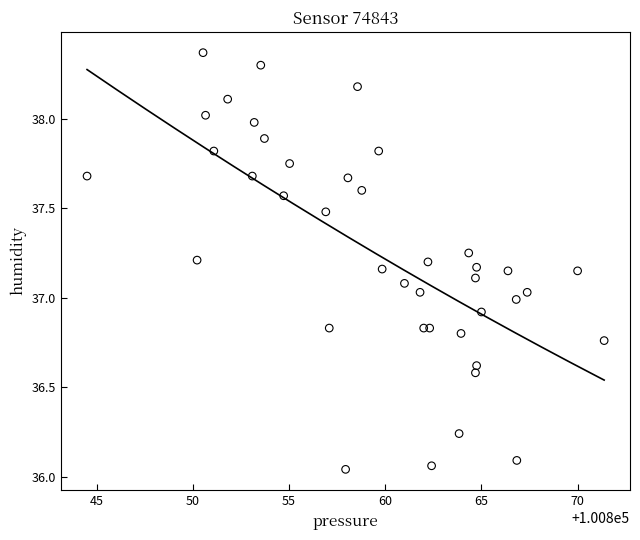

What is the range of Y values (max minus min)?

2.3